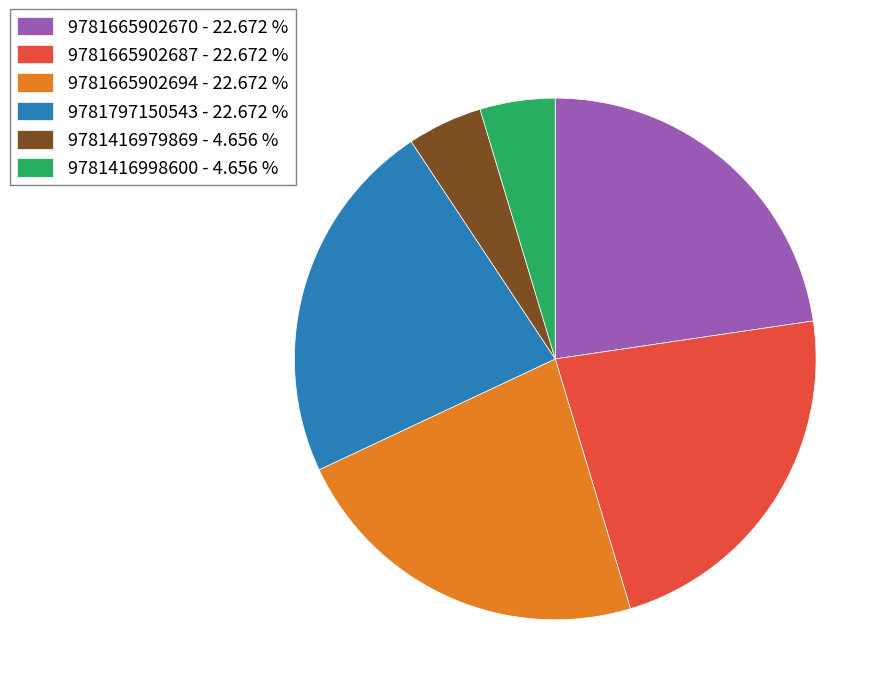

Do 9781797150543 - 22.672 % and 9781665902687 - 22.672 % together represent more than half of the pie?

No